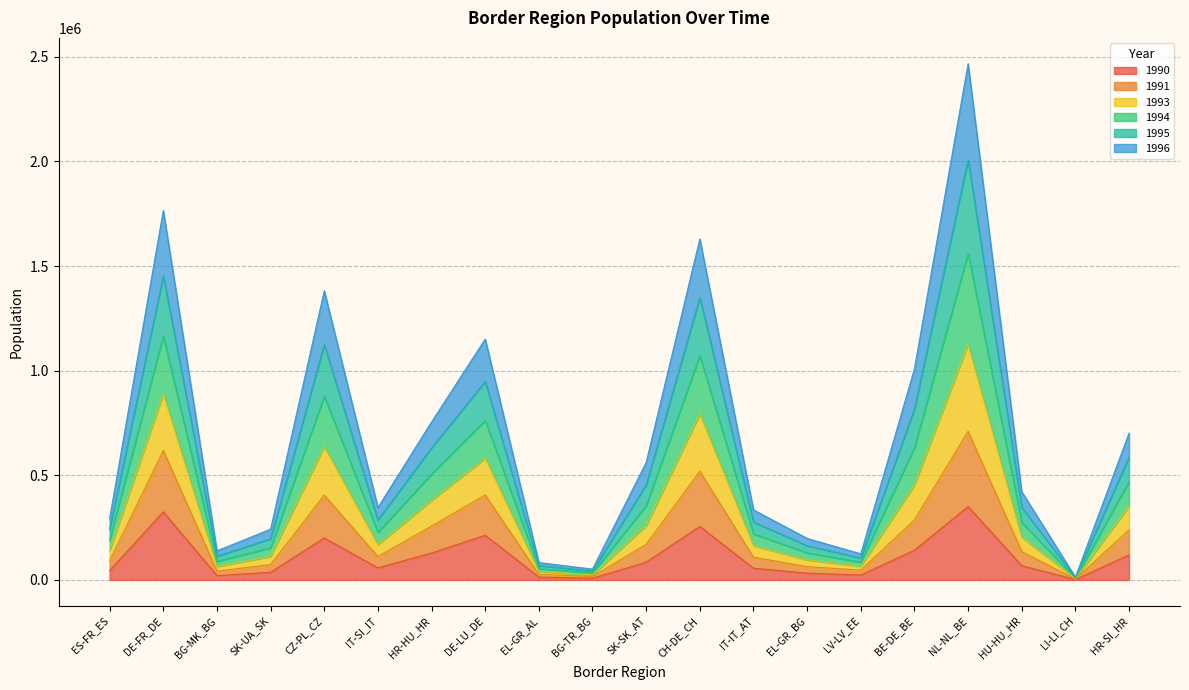

Between LV-LV_EE and BG-TR_BG, which is larger?

LV-LV_EE